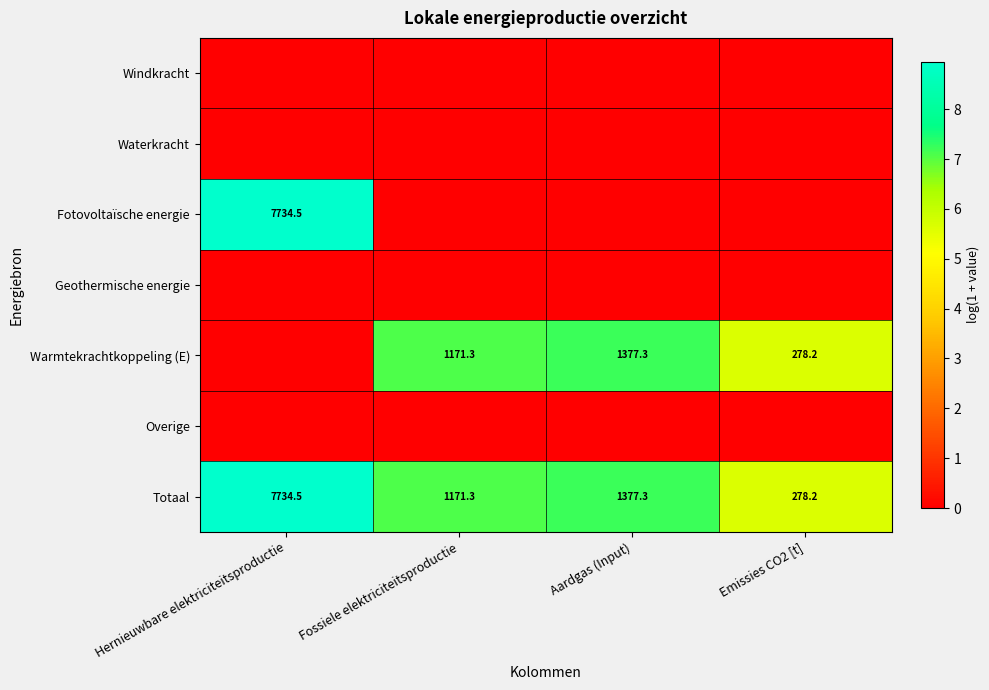

The Fotovoltaïsche energie series shows 7734.5 at Hernieuwbare elektriciteitsproductie. True or false?

True